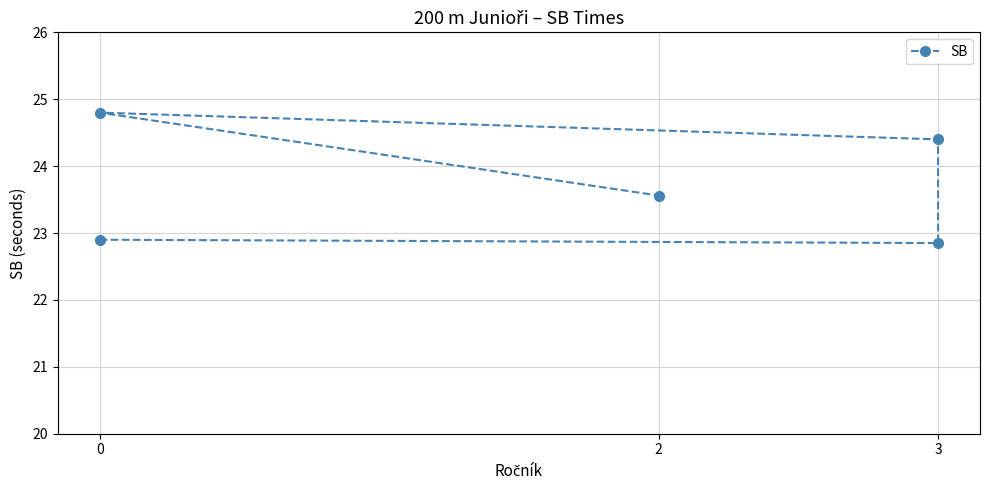

What is the value of the 4th point from the left?

24.4